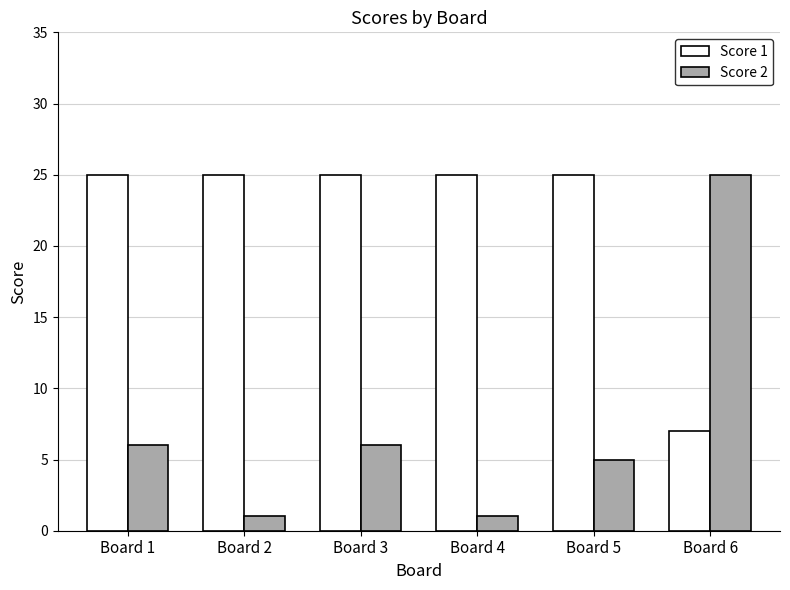

What are all the series names shown in the legend?

Score 1, Score 2